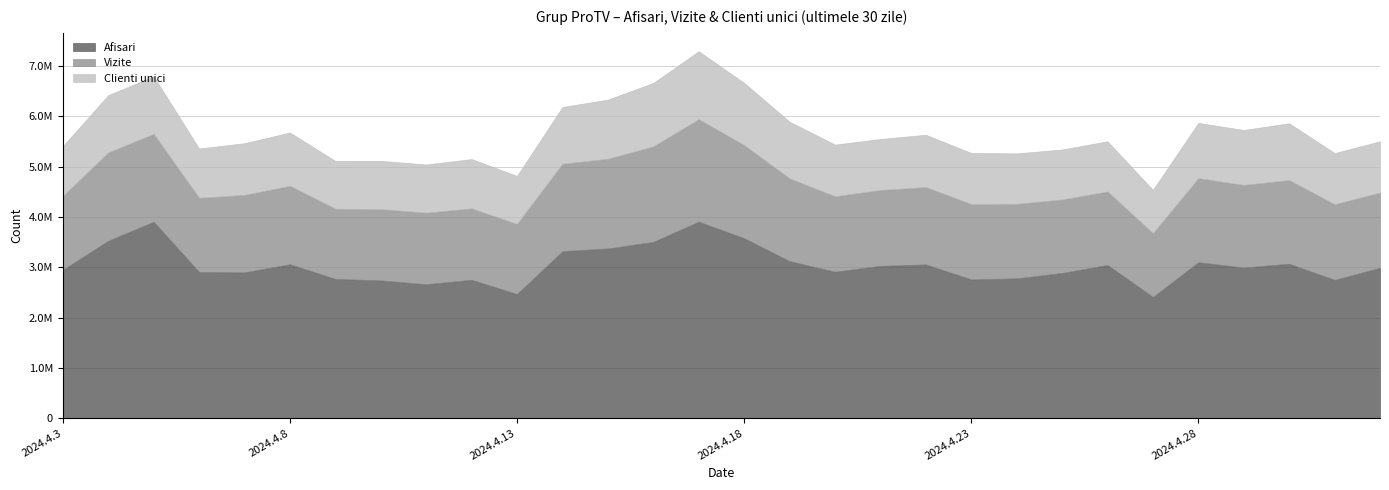

Where is Clienti unici nearest to the value 1105389?

2024.4.28